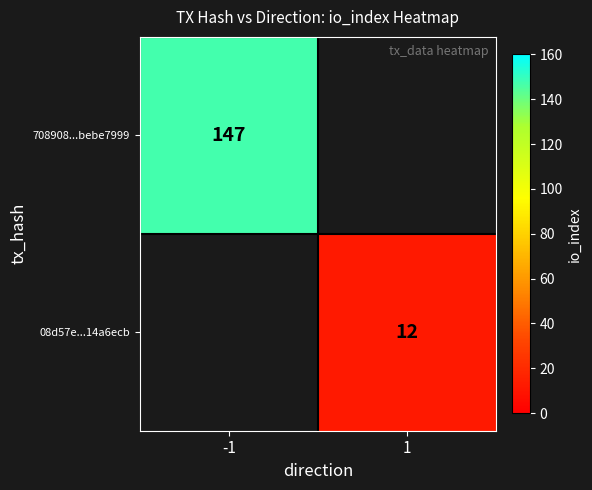

The value of 708908...bebe7999 at -1 is 35.7. True or false?

False